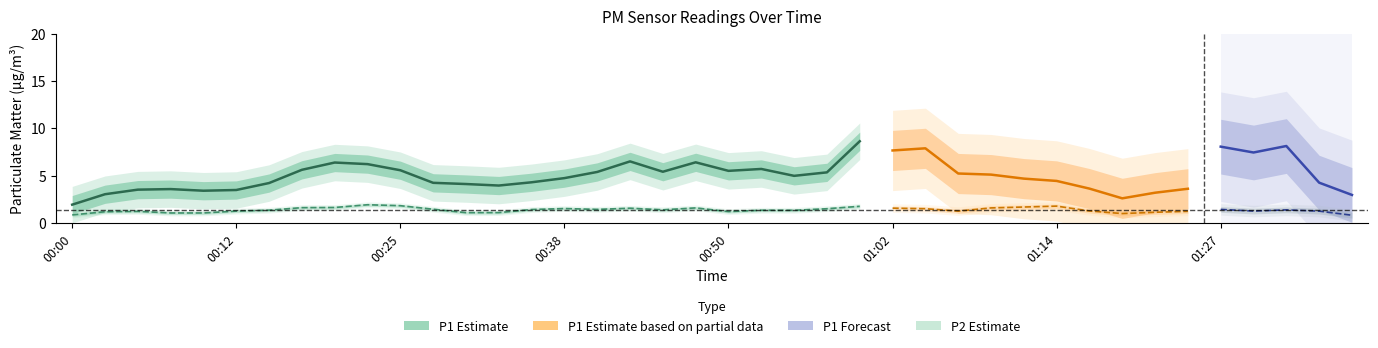

What is the sum of all values?

122.5